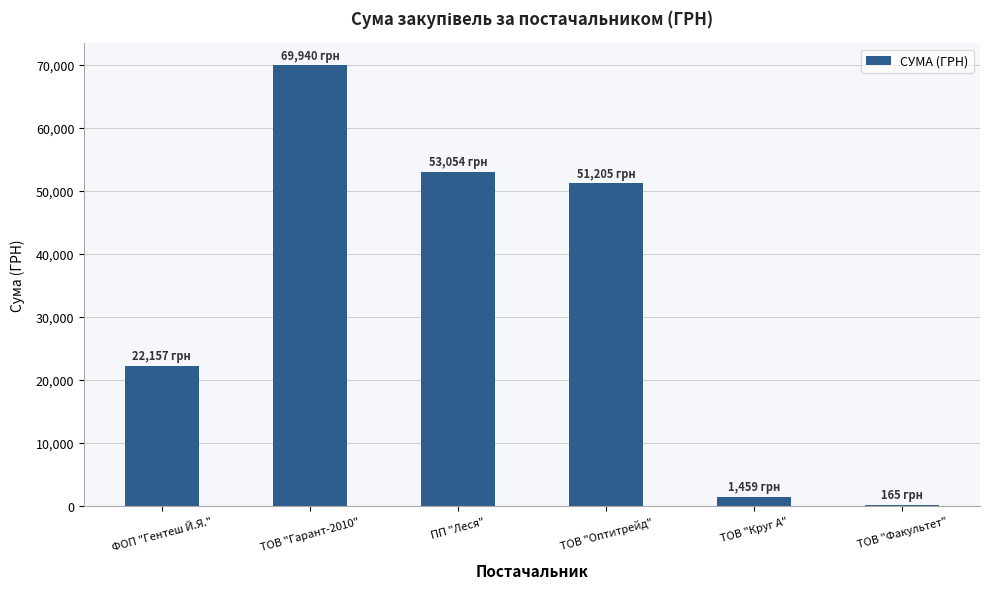

The chart shows a value of 24233.6 at ПП "Леся". True or false?

False